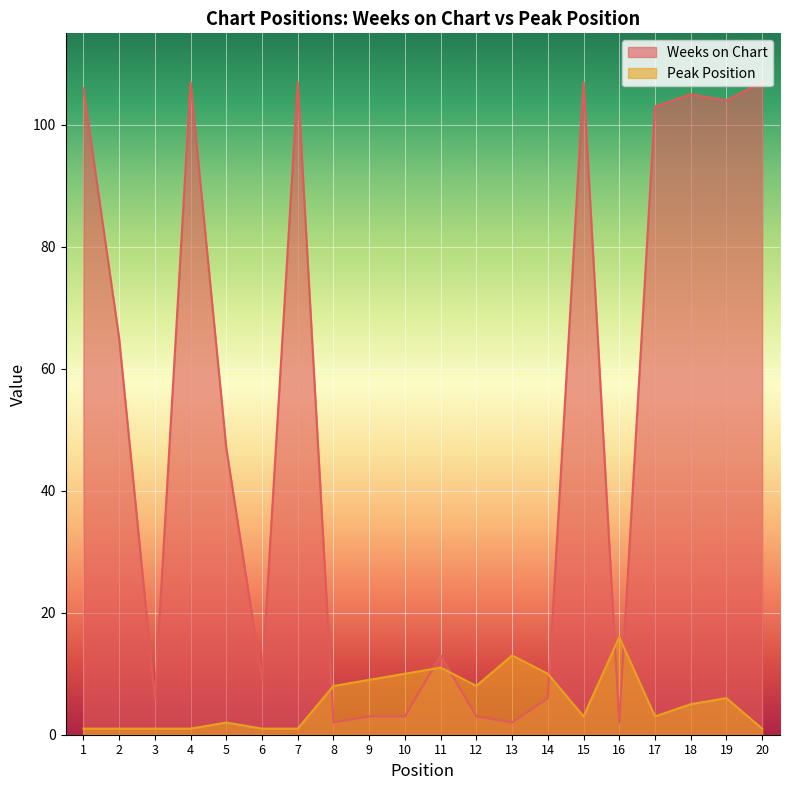

After their last crossing, which series has the higher values: Weeks on Chart or Peak Position?

Weeks on Chart